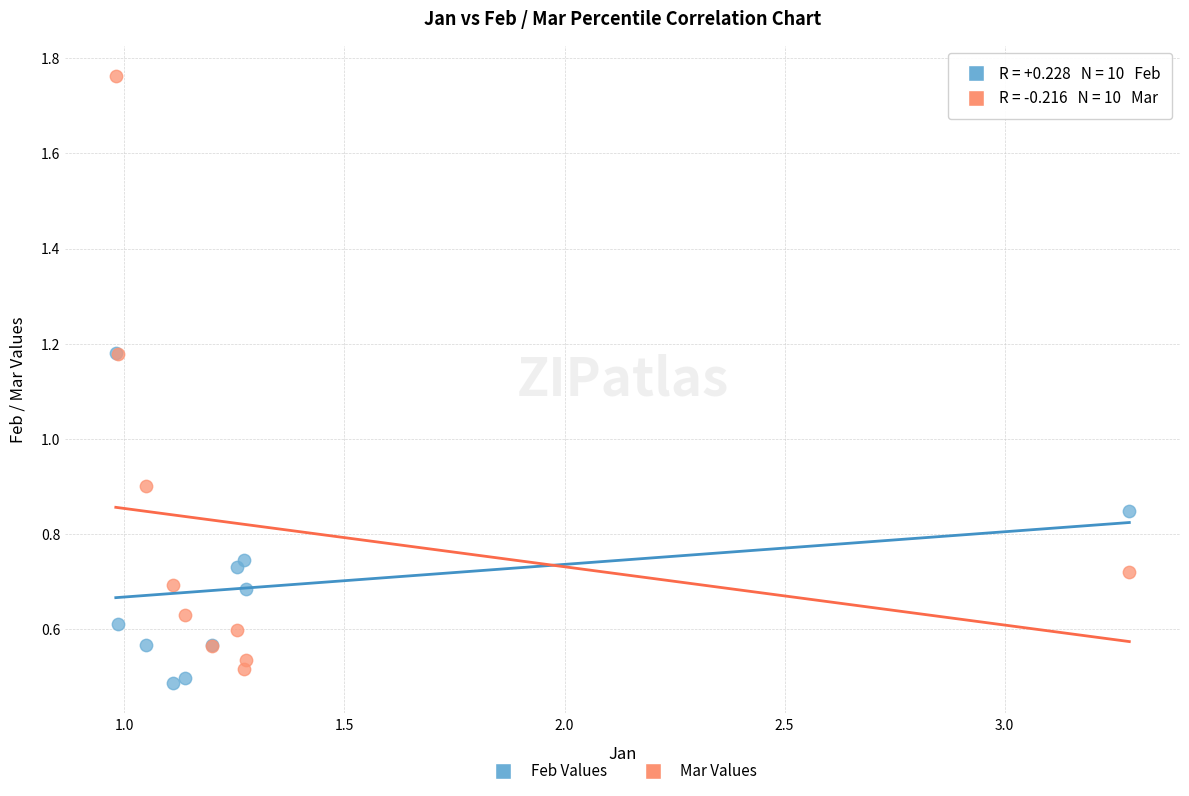

Across all series, what Y value is closest to 1?

0.9